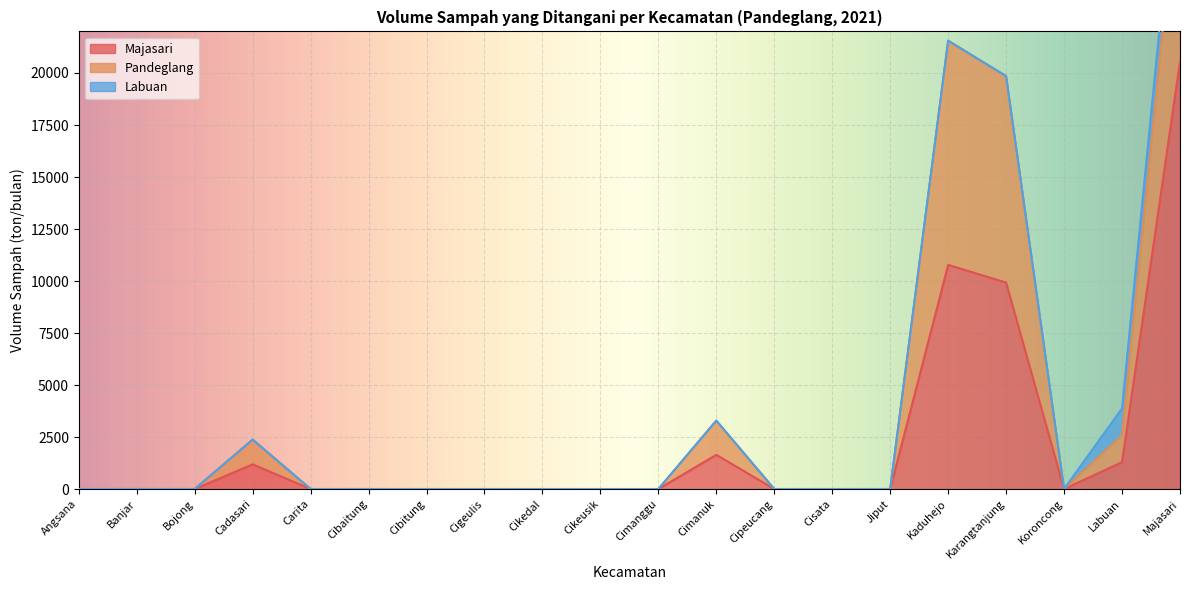

Where is the first local maximum for Majasari?

Cadasari